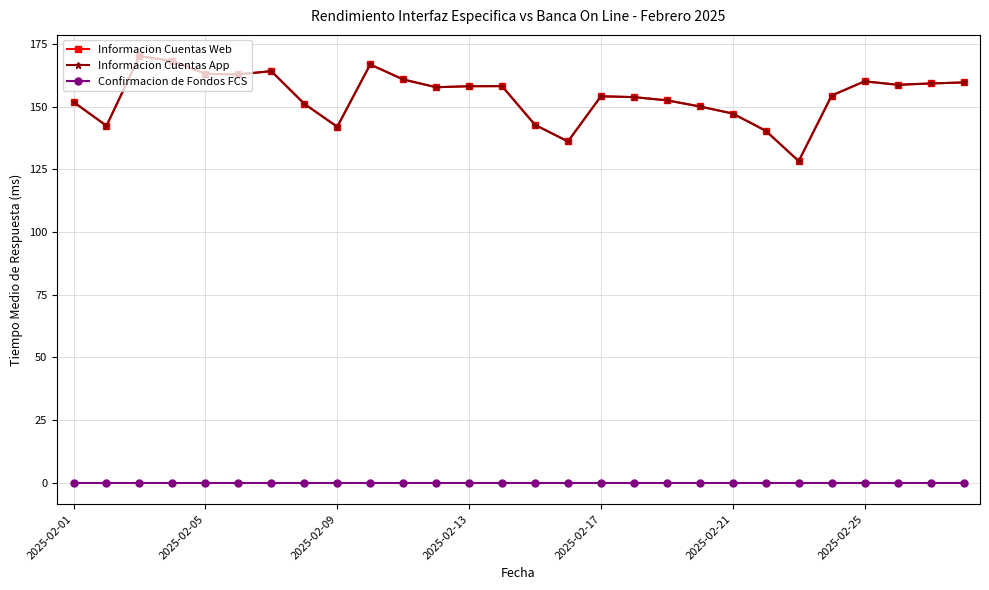

List the series in order of their peak value, highest first.

Informacion Cuentas Web, Informacion Cuentas App, Confirmacion de Fondos FCS